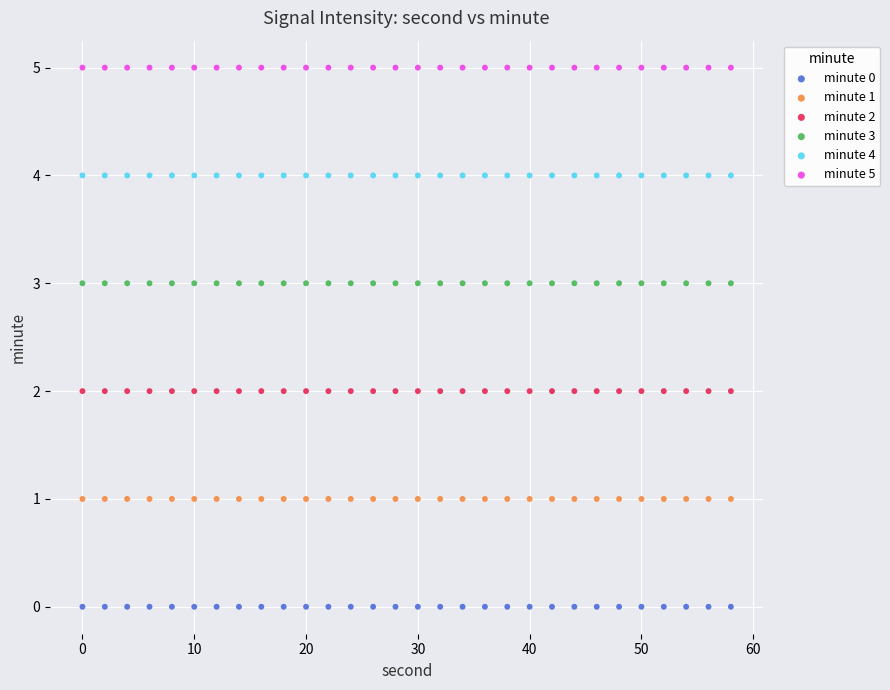

Which series contains the highest Y value?

minute 5